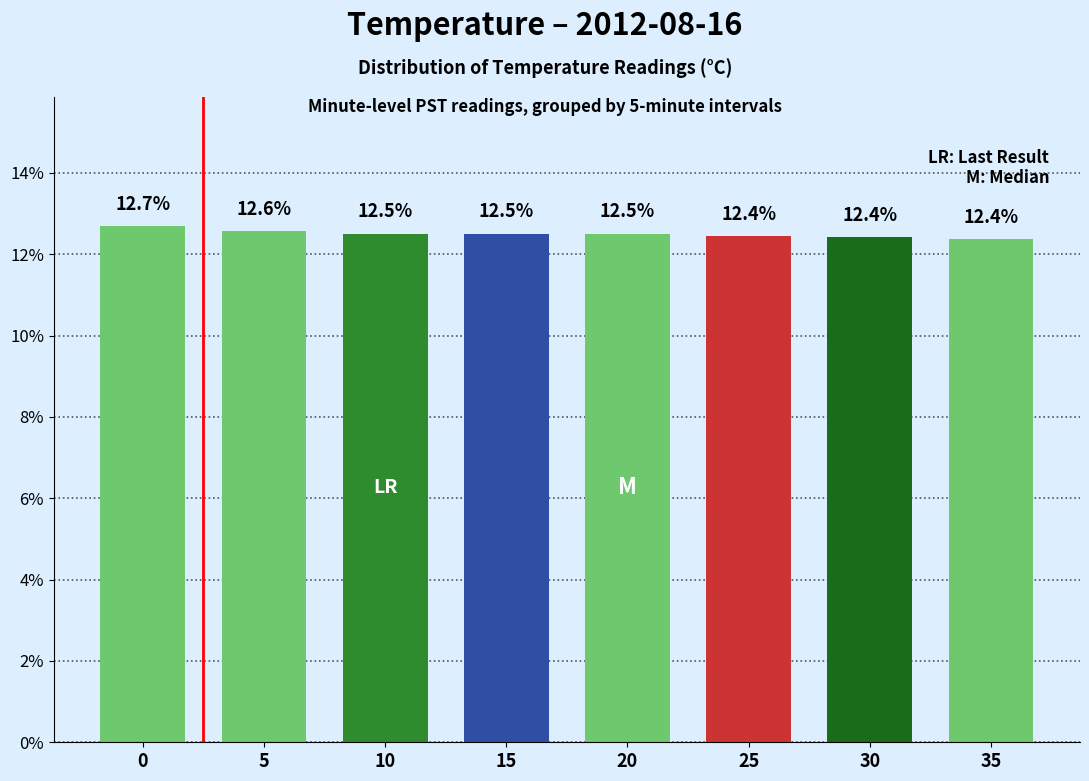

What is the smallest value displayed?

12.4